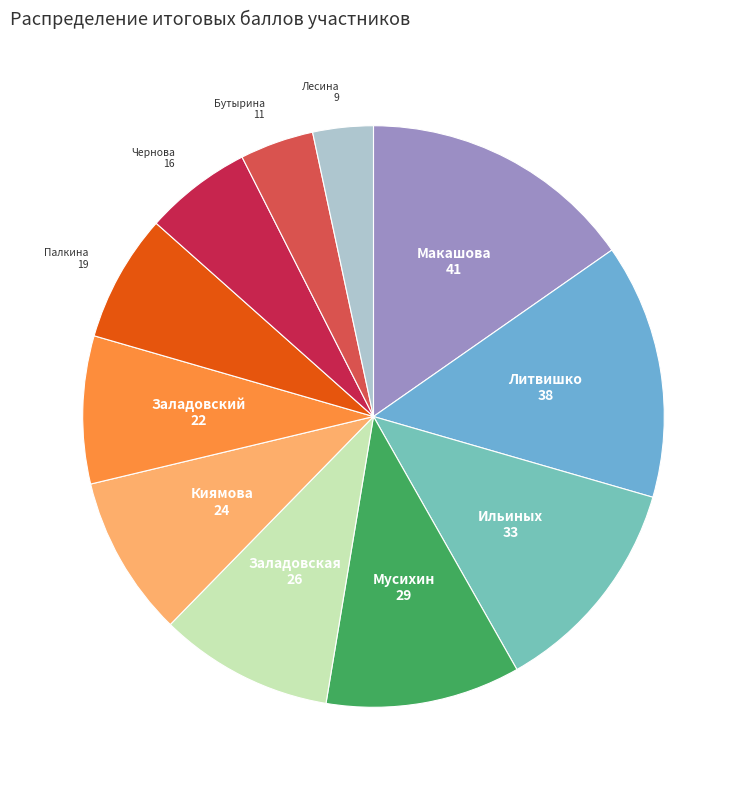

How many slices are in this pie chart?

11